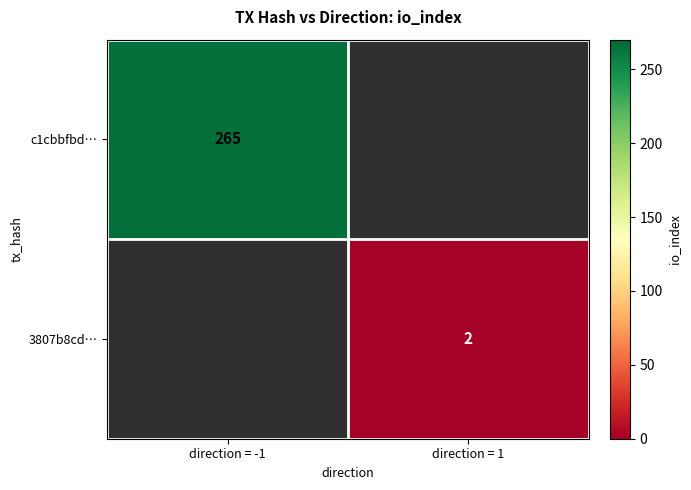

The 3807b8cd… series shows 3 at direction = 1. True or false?

False